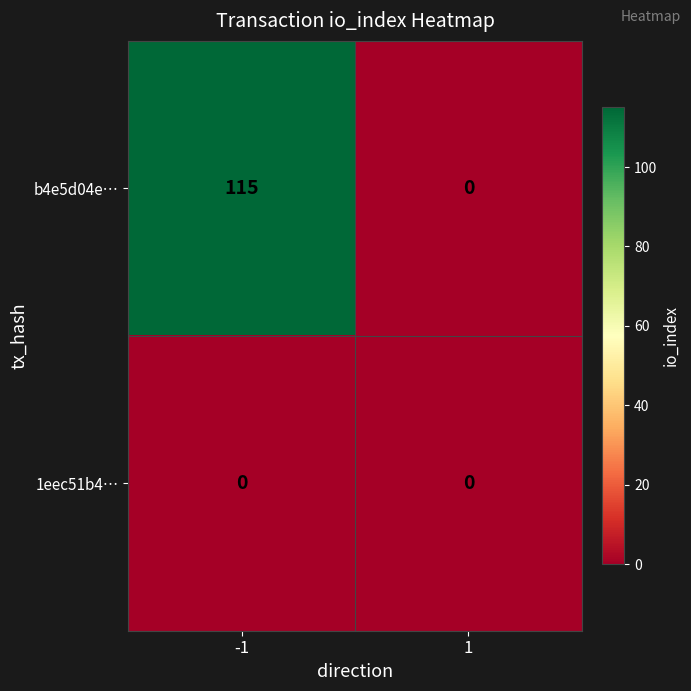

Between -1 and 1, which series saw the biggest shift?

b4e5d04e…